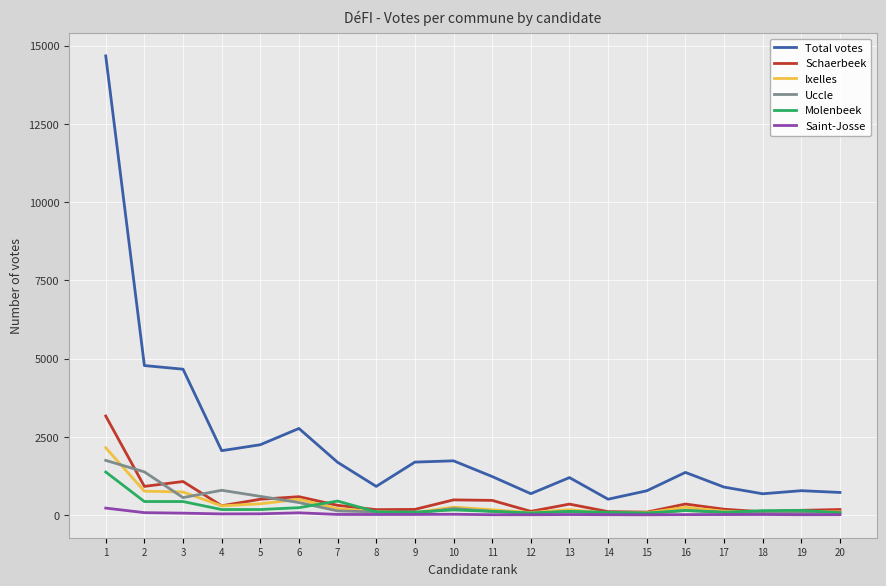

True or false: Total votes and Molenbeek intersect in this chart.

False